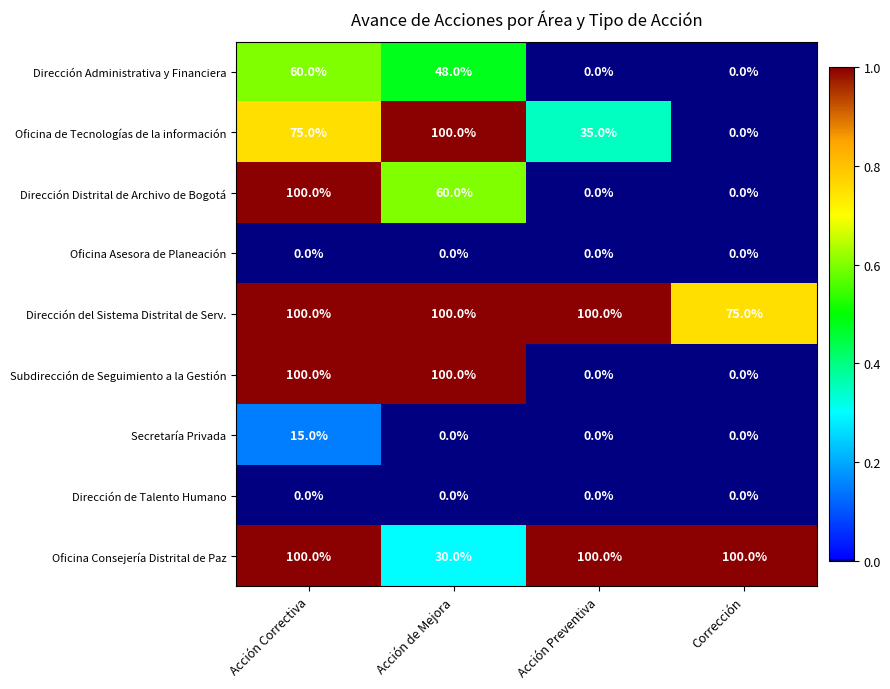

How many categories are shown in the chart?

4